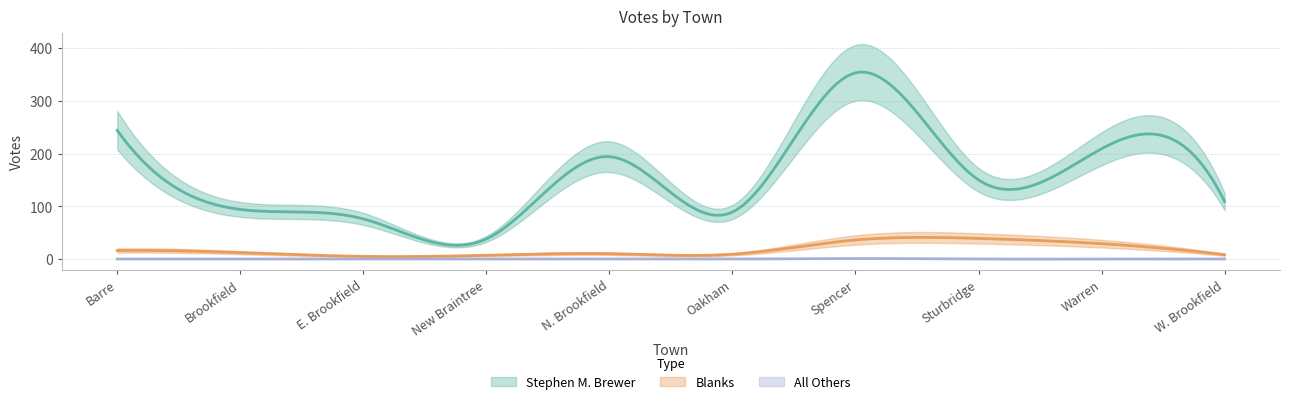

What are all the series names shown in the legend?

Stephen M. Brewer, Blanks, All Others